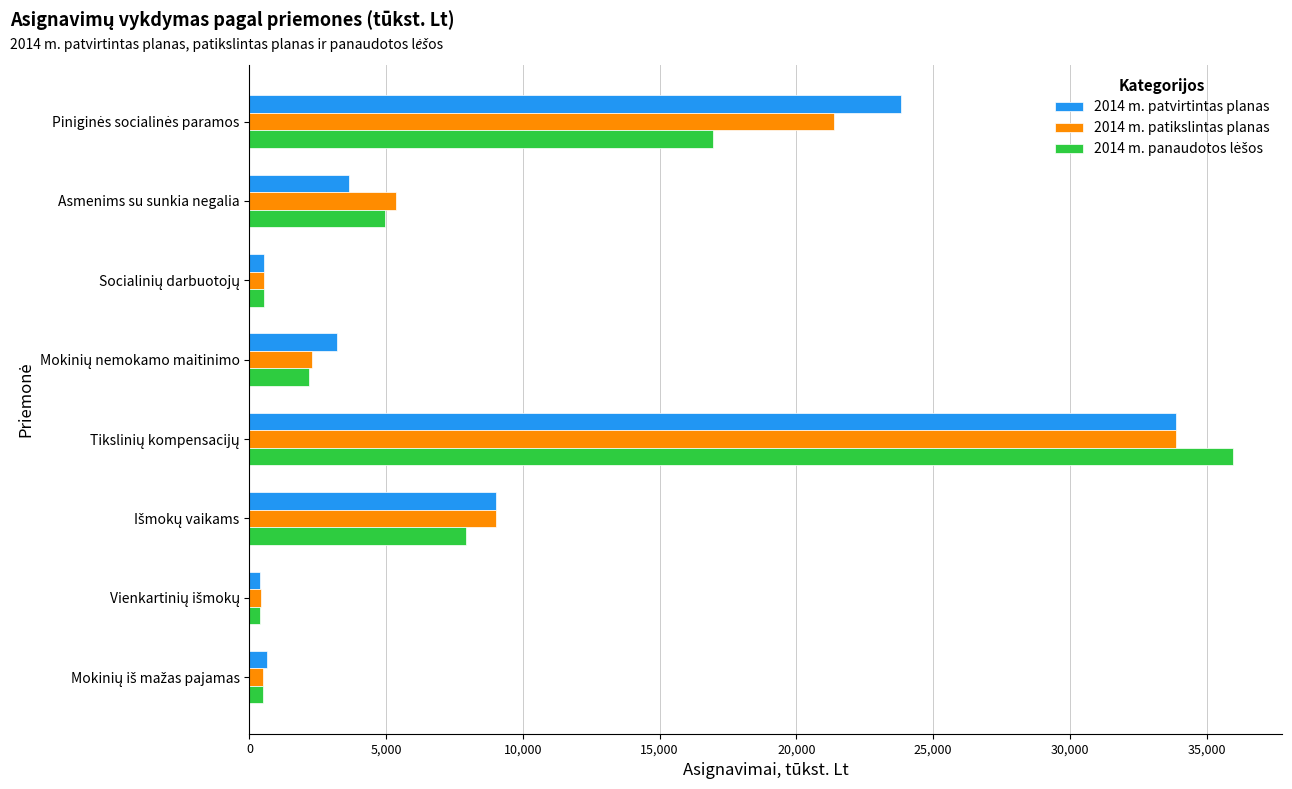

What is the difference between the maximum and minimum values in the 2014 m. patvirtintas planas series?

33480.0